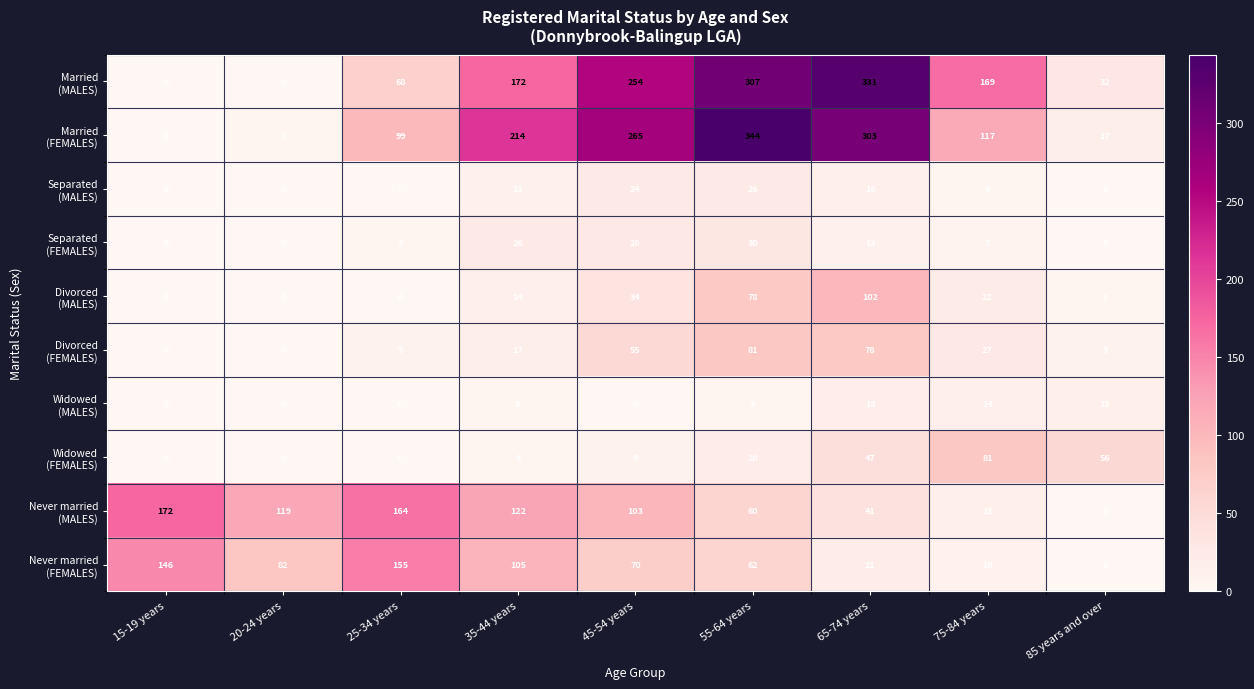

What is the spread (max minus min) of values at 55-64 years?

341